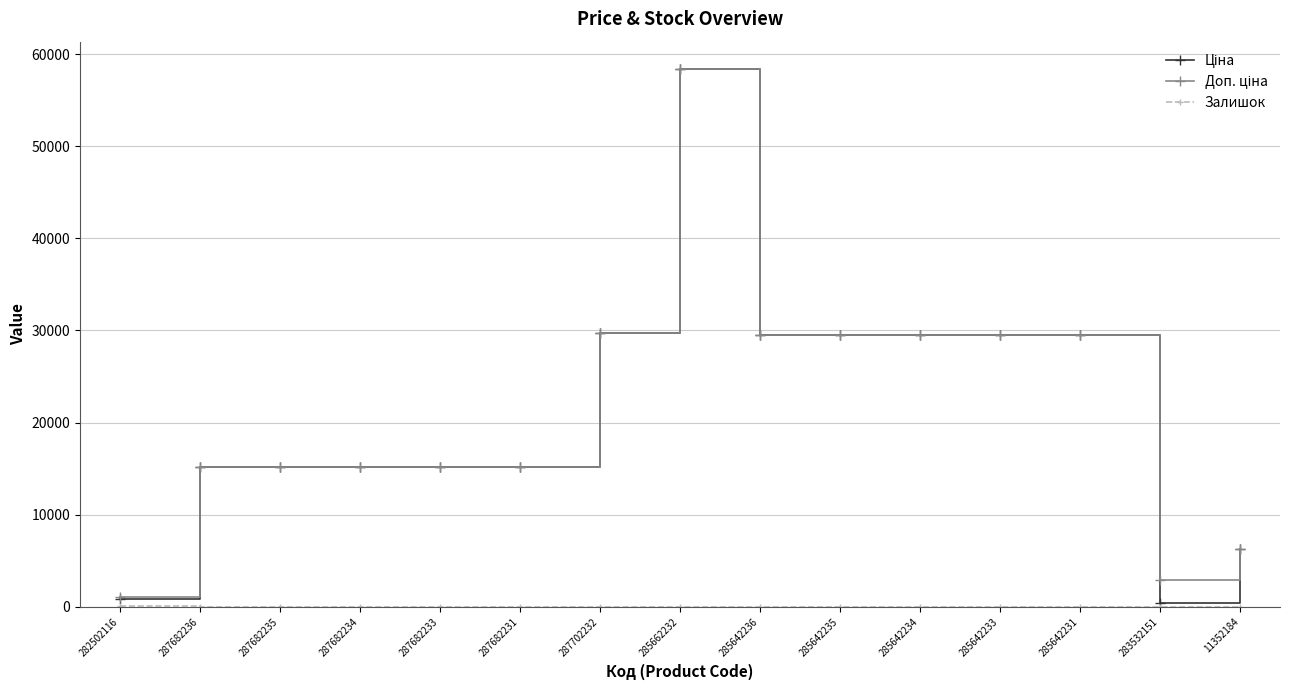

What position from the right is 287682236?

14